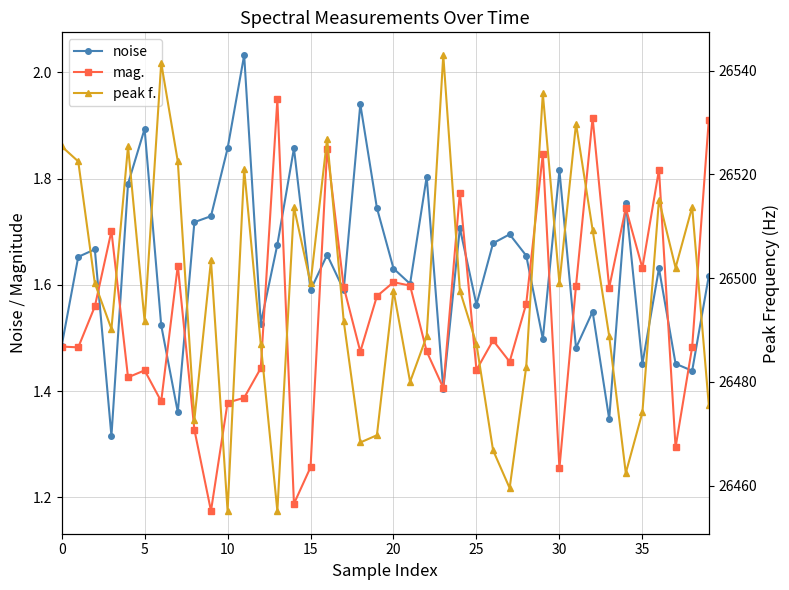

How many lines are shown in the chart?

3